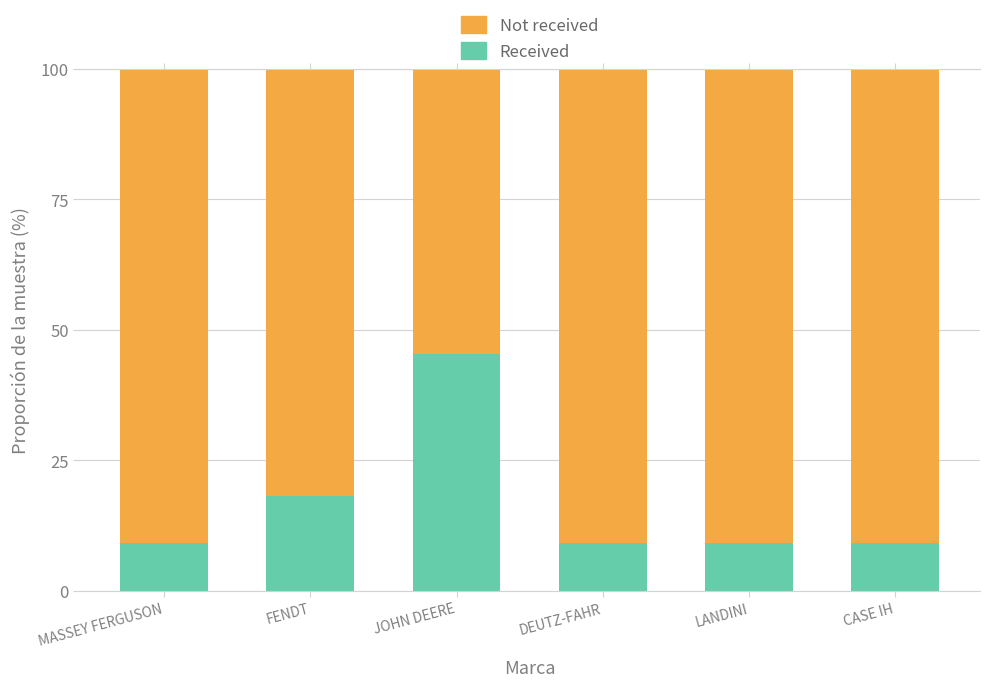

Rank the series by their maximum value, from highest to lowest.

Not received, Received